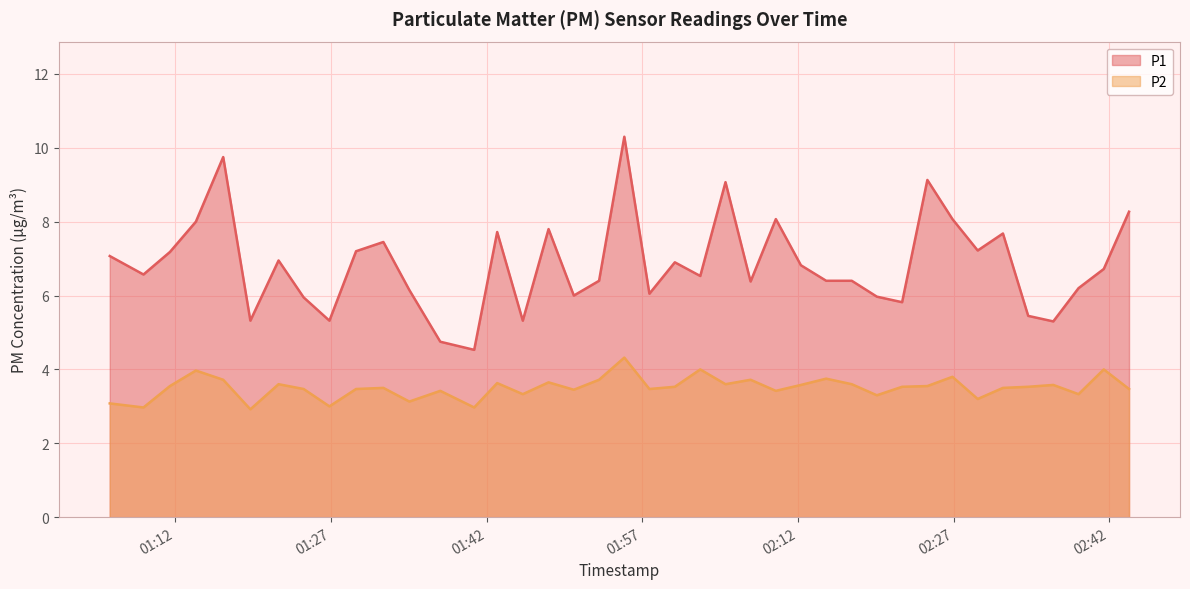

Is it true that P2 equals 2.6 at 2023-04-29T02:02:35?

False